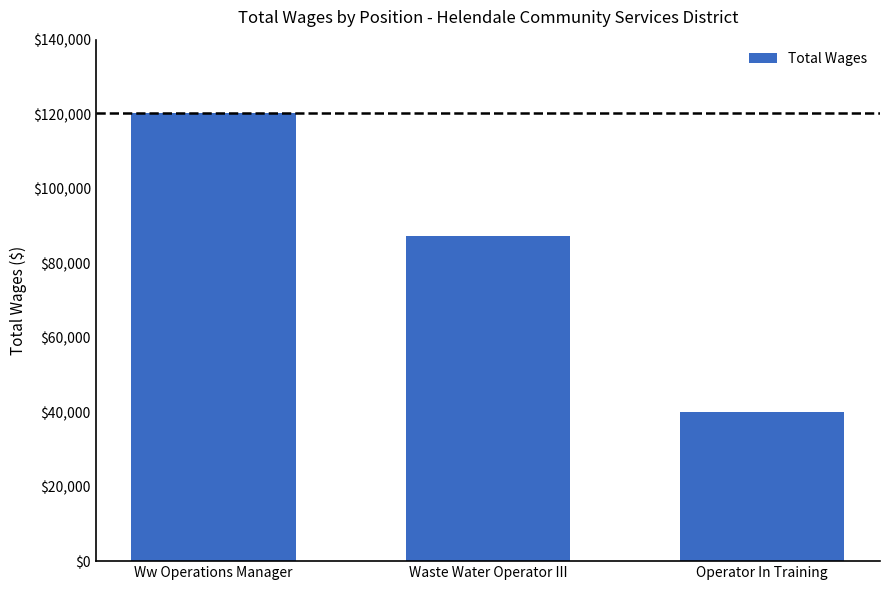

What is the value of the 3rd bar from the left?

39906